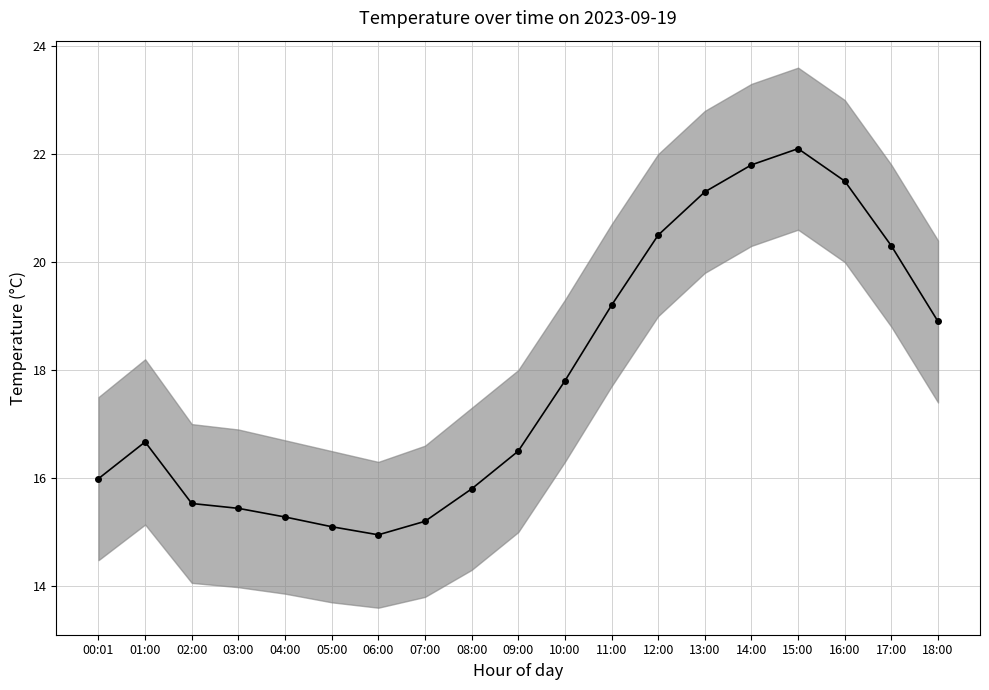

What is the difference between the second highest and second lowest values?

6.7